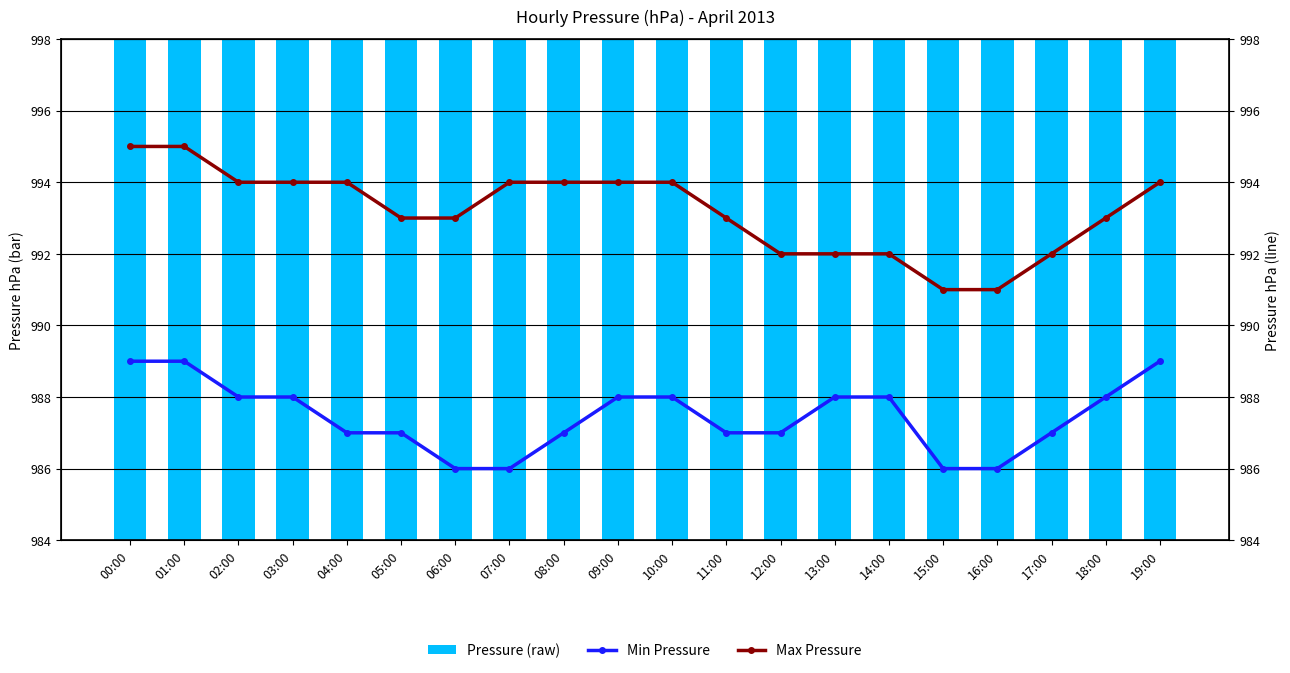

At which label is Max Pressure closest to 993?

05:00